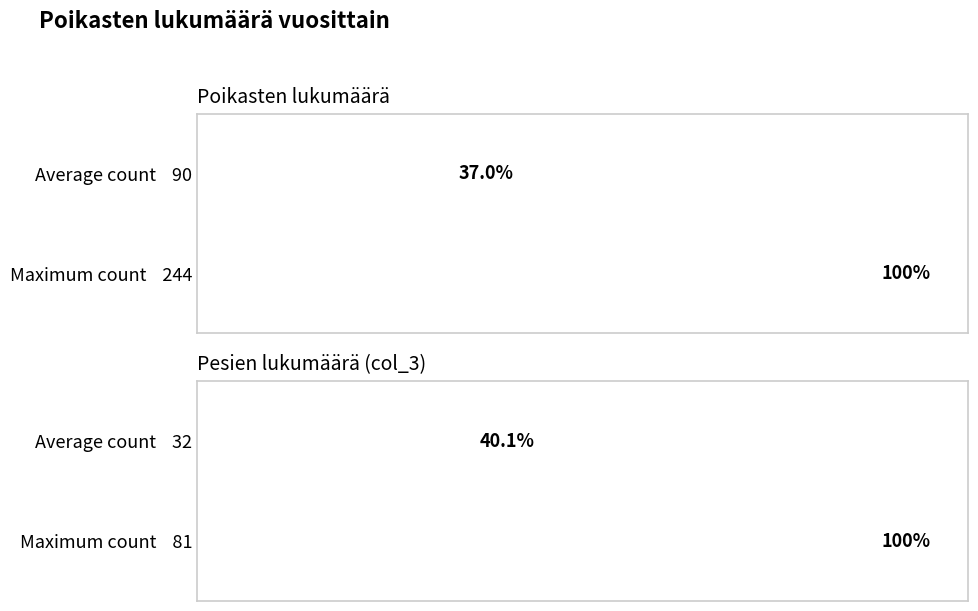

What is the maximum value shown in the chart?

244